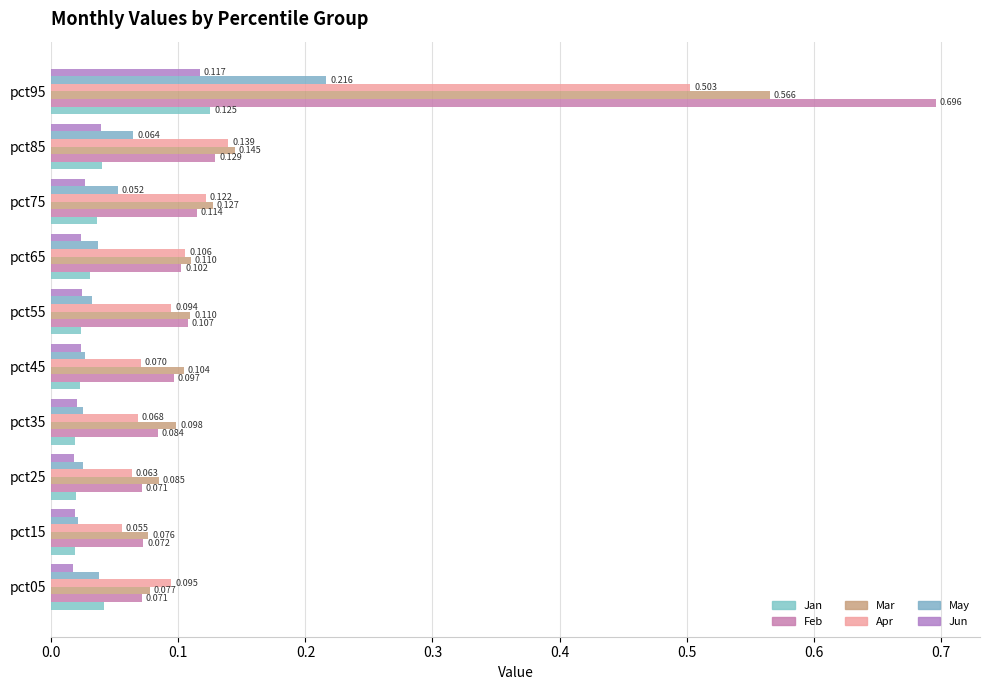

Where is May nearest to the value 0?

pct15